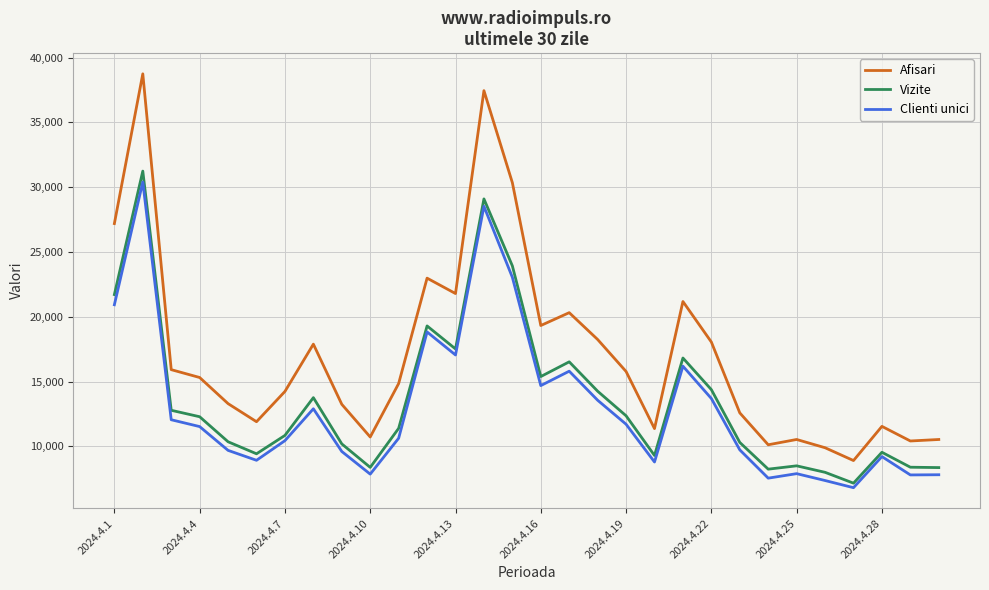

True or false: Clienti unici has more than 0 interior local peaks.

True